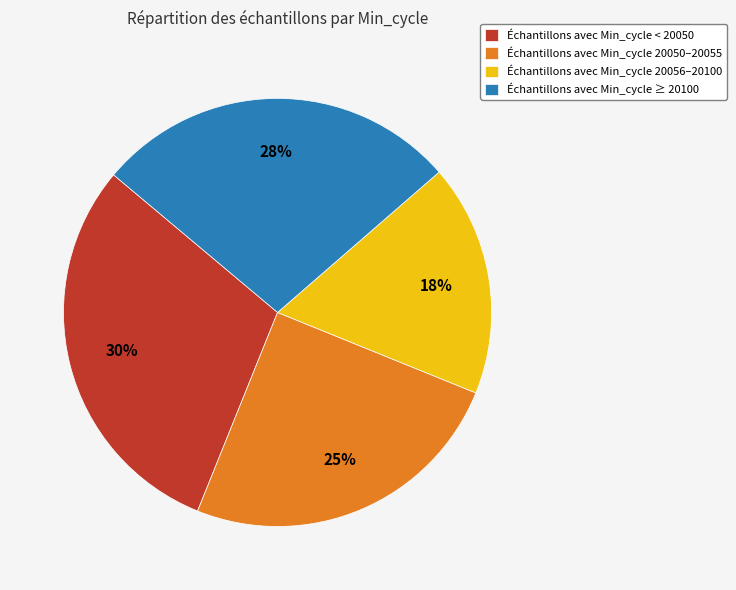

Is Échantillons avec Min_cycle ≥ 20100 the majority of the pie?

No